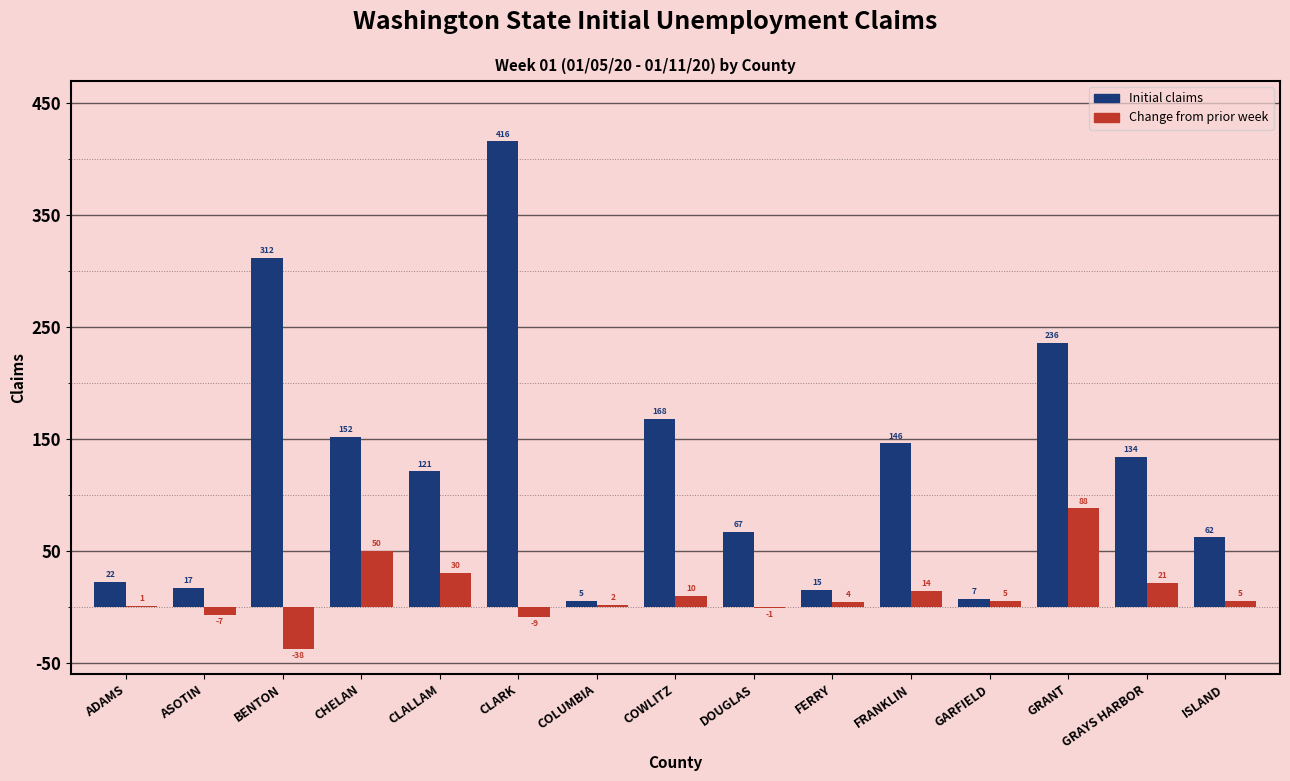

The Initial claims series shows 62 at ISLAND. True or false?

True